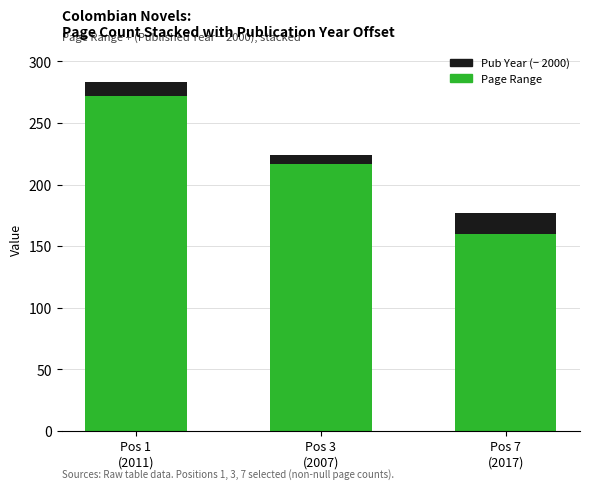

Reading left to right, transcribe the values for Page Range.

272	217	160